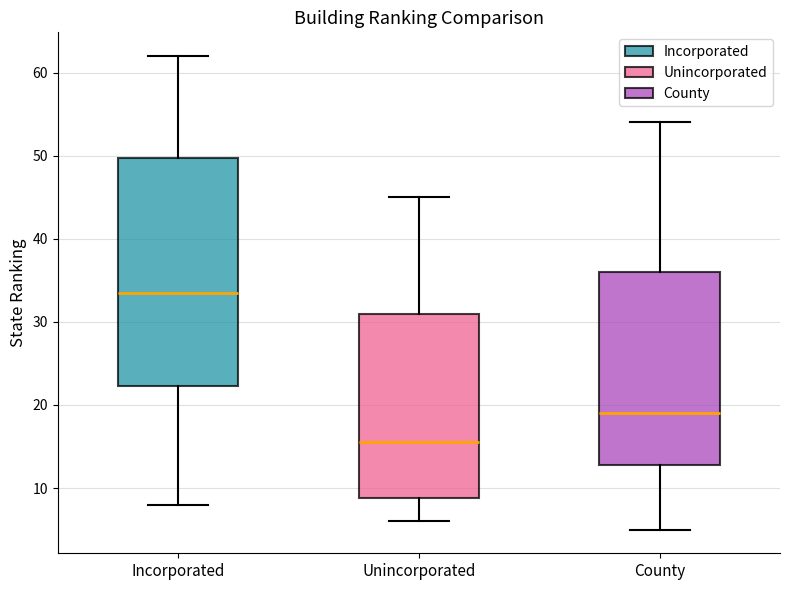

Reading left to right, read every box against the y-axis: the position of its median line, the range the box covers, and the ends of its whiskers. The values are not printed on the chart, so give them approximately, as read against the axis.

Incorporated: median 34, box 22 to 50, whiskers 8 to 62
Unincorporated: median 16, box 9 to 31, whiskers 6 to 45
County: median 19, box 13 to 36, whiskers 5 to 54